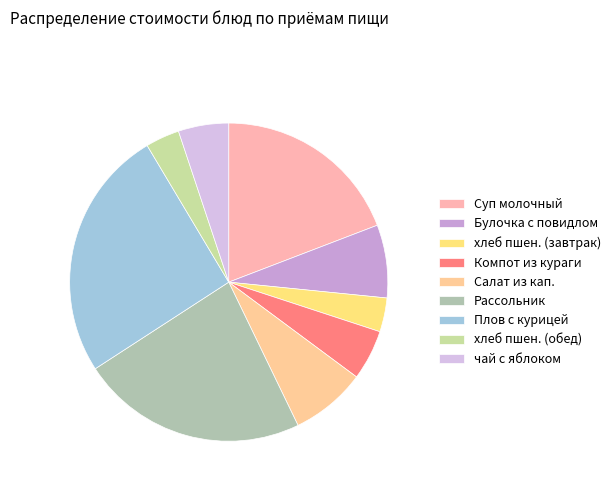

Is there any slice that represents more than half of the pie?

No